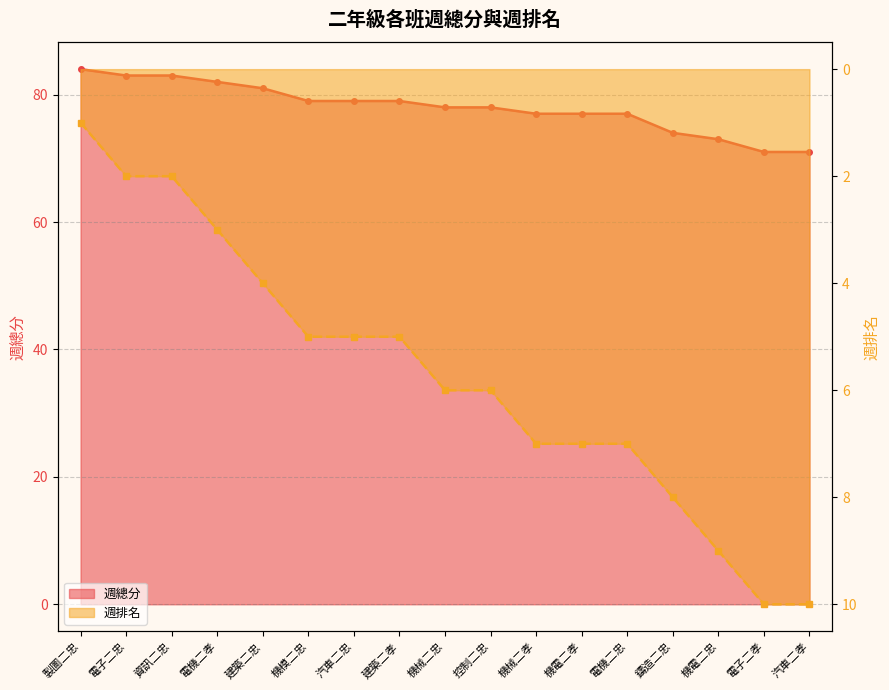

Which has a higher value, 電機二孝 or 電子二孝?

電機二孝